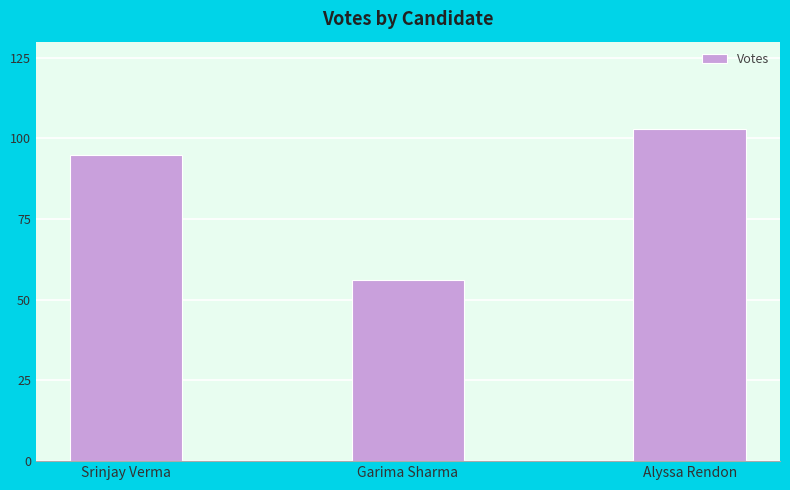

What is the ratio of the value at Garima Sharma to the value at Alyssa Rendon?

0.5